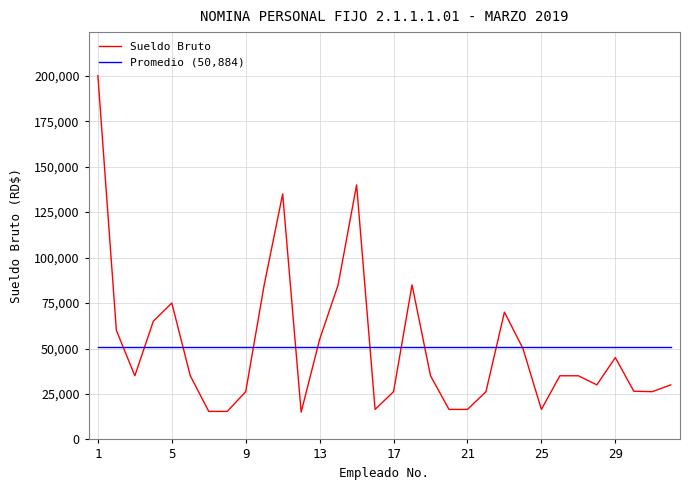

What is the lowest value of the Sueldo Bruto series?

15000.0